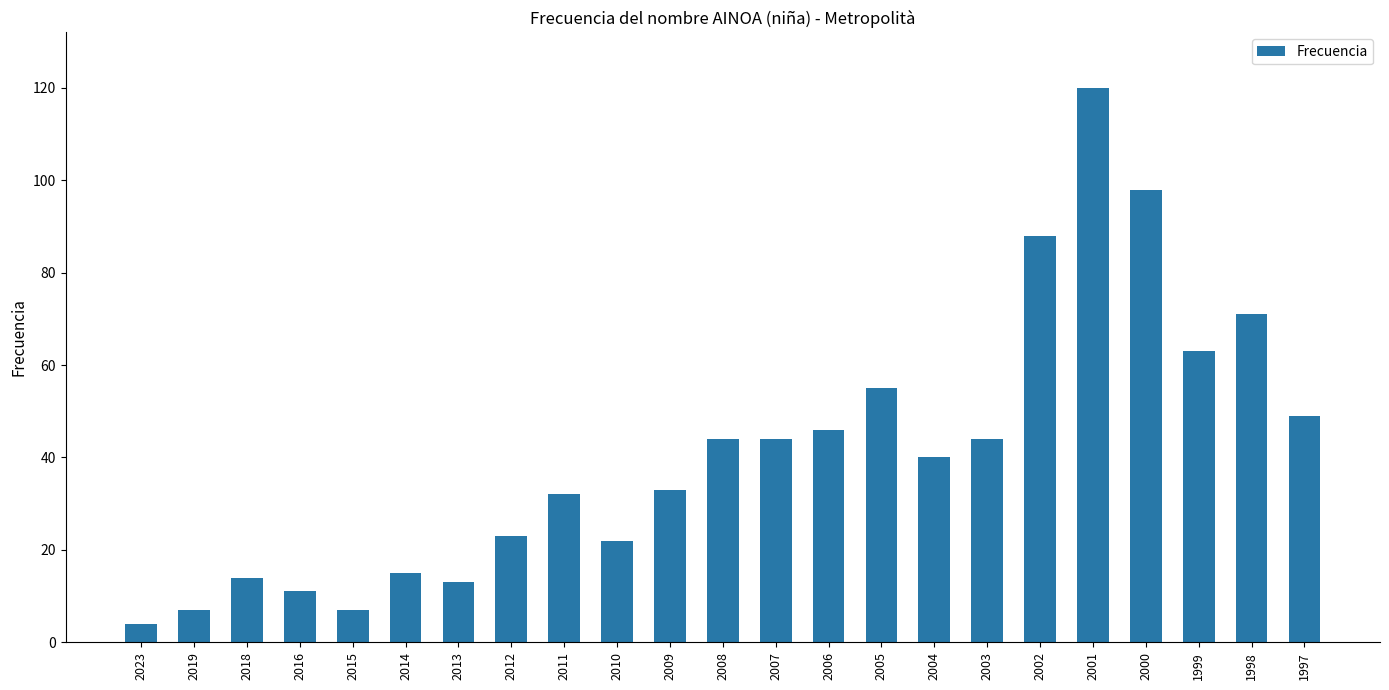

At which label is the value closest to 62?

1999